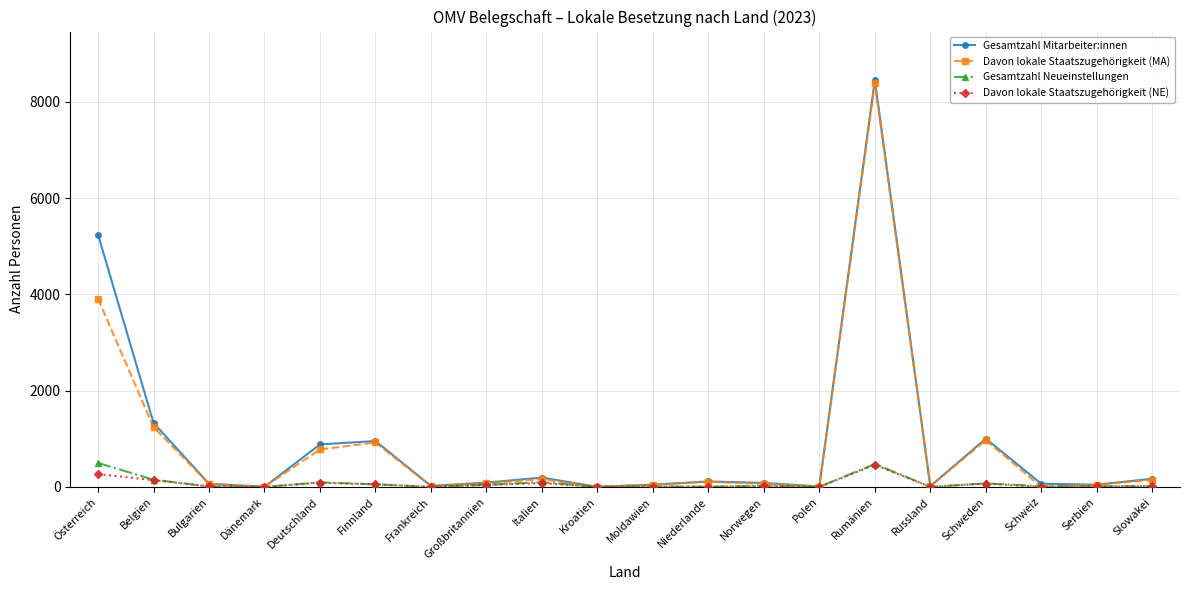

Which series has the largest range (max minus min)?

Gesamtzahl Mitarbeiter:innen